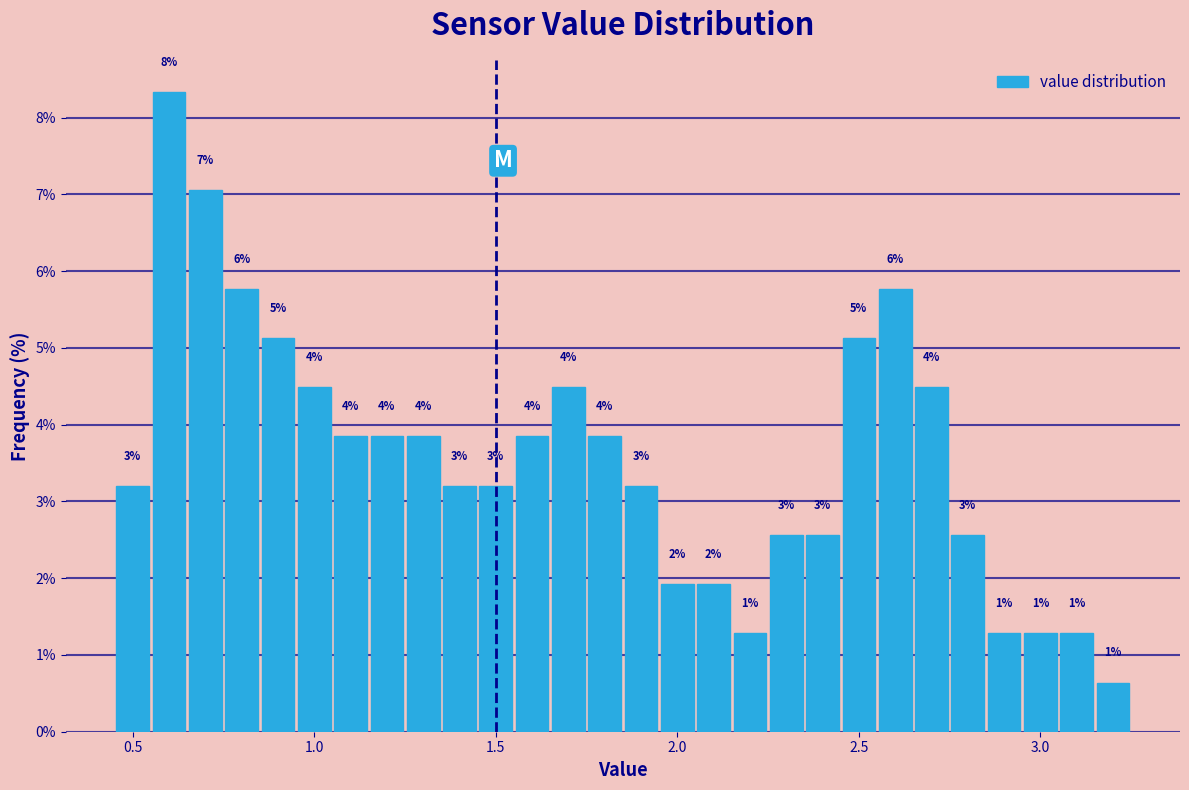

Around what value on the x-axis is the tallest bar? Give the approximate position of its centre, as read against the axis.

0.60